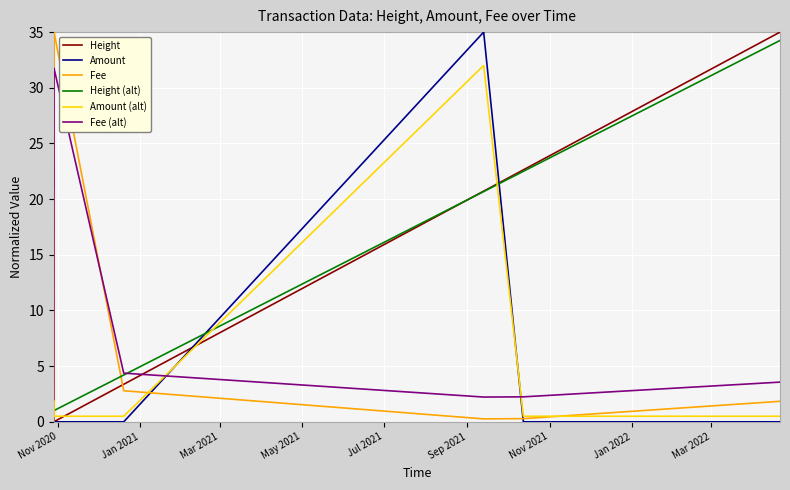

How many series are shown in this chart?

6